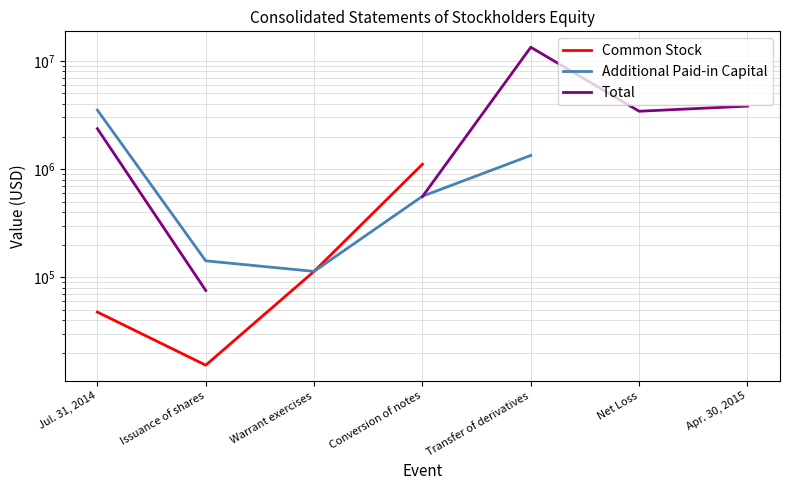

The value of Total at Apr. 30, 2015 is 3819035.0. True or false?

True